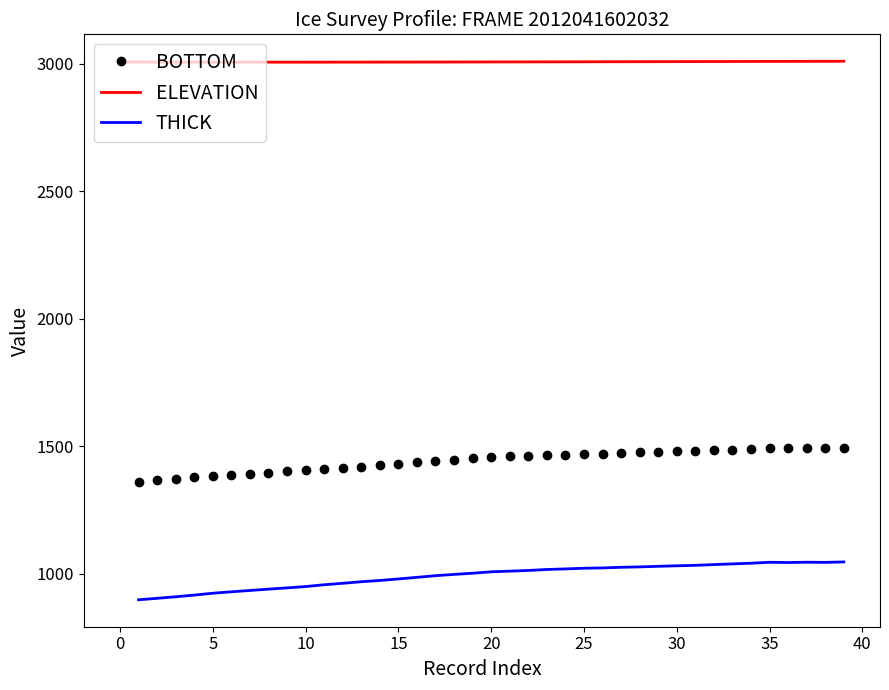

What is the difference between the second highest and second lowest values in the ELEVATION series?

3.4